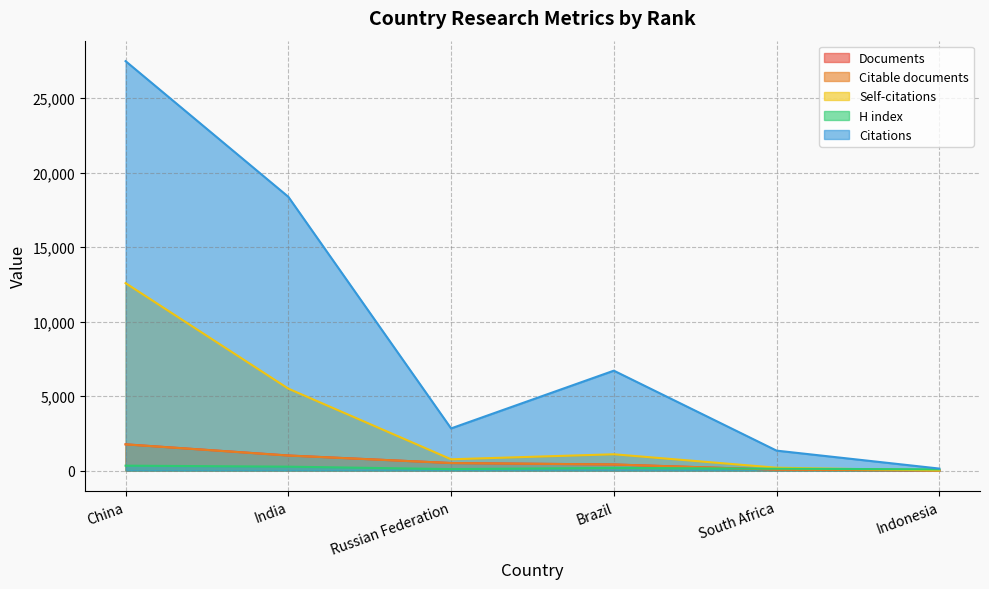

True or false: Citations and Documents cross at least once.

False